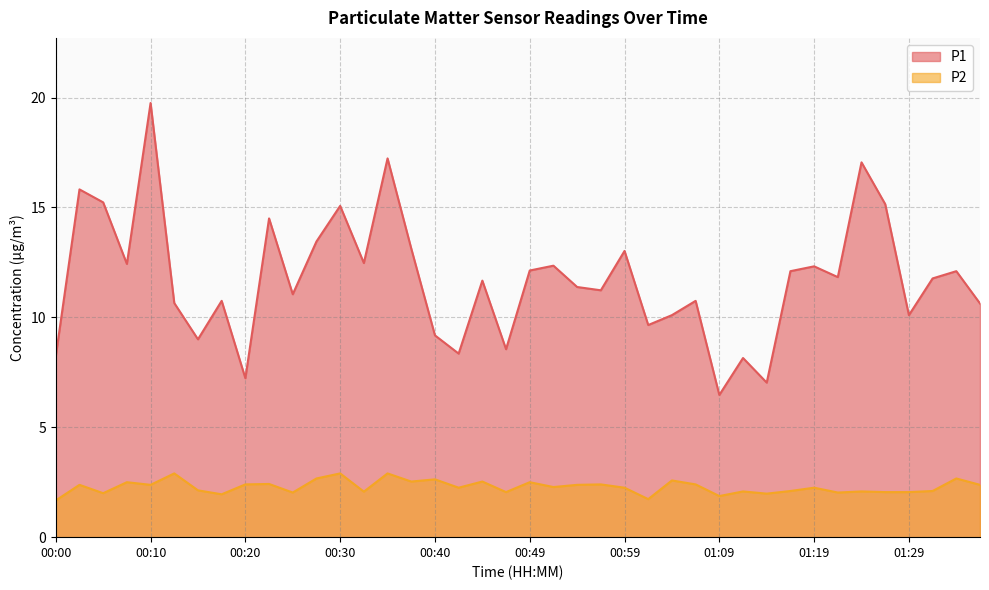

Which category has the lowest value across all series?

00:00